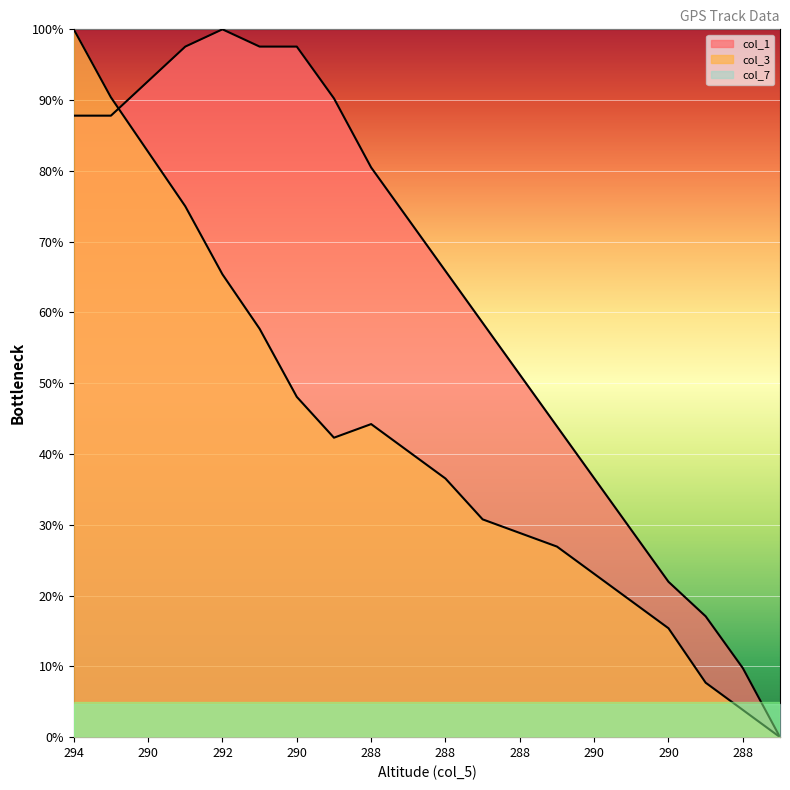

Is it true that col_3 equals 6.4 at 290?

False